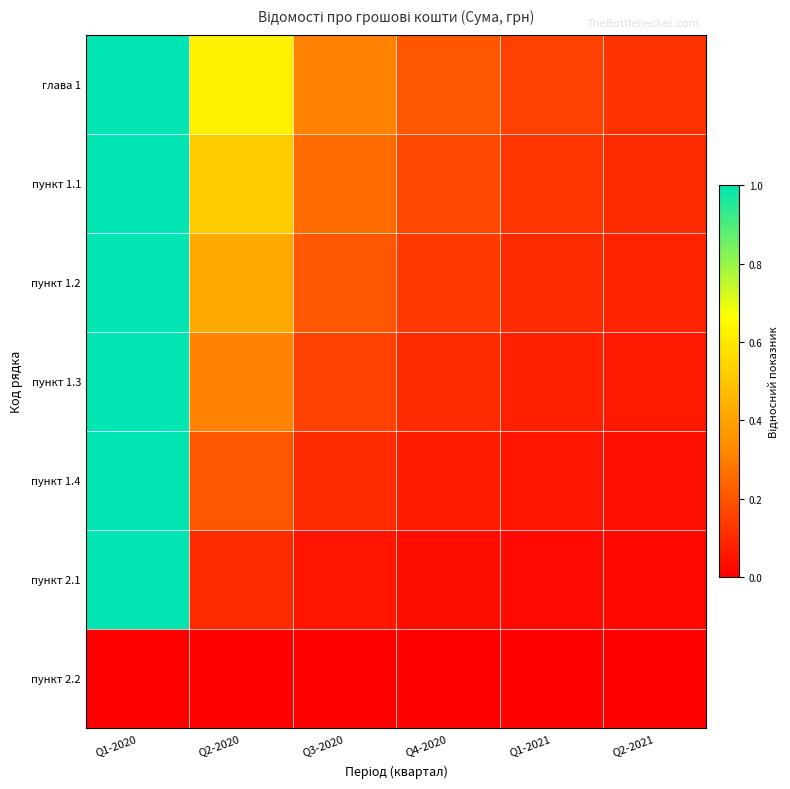

Rank the series by their maximum value, from highest to lowest.

глава 1, пункт 1.1, пункт 1.2, пункт 1.3, пункт 1.4, пункт 2.1, пункт 2.2